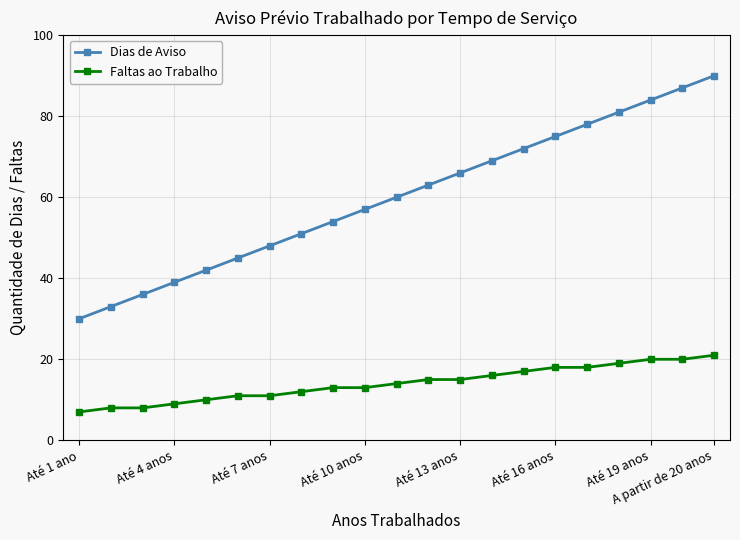

How many categories are shown in the chart?

21